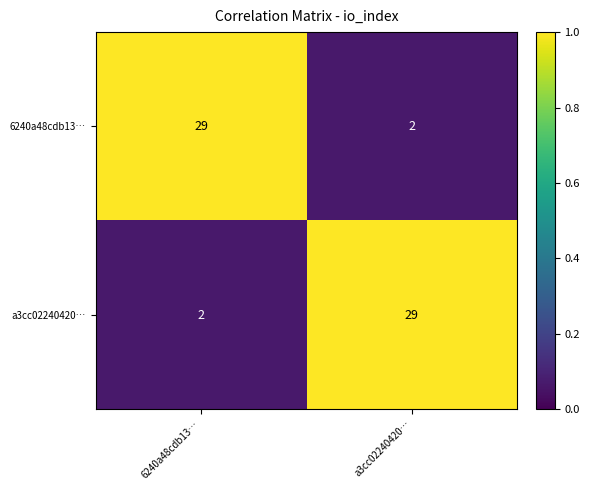

Is it true that 6240a48cdb13… equals 2 at a3cc02240420…?

True